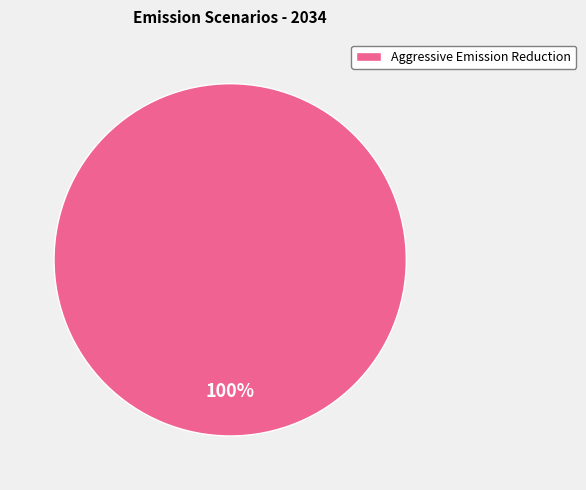

Rank the categories by value from highest to lowest.

Aggressive Emission Reduction